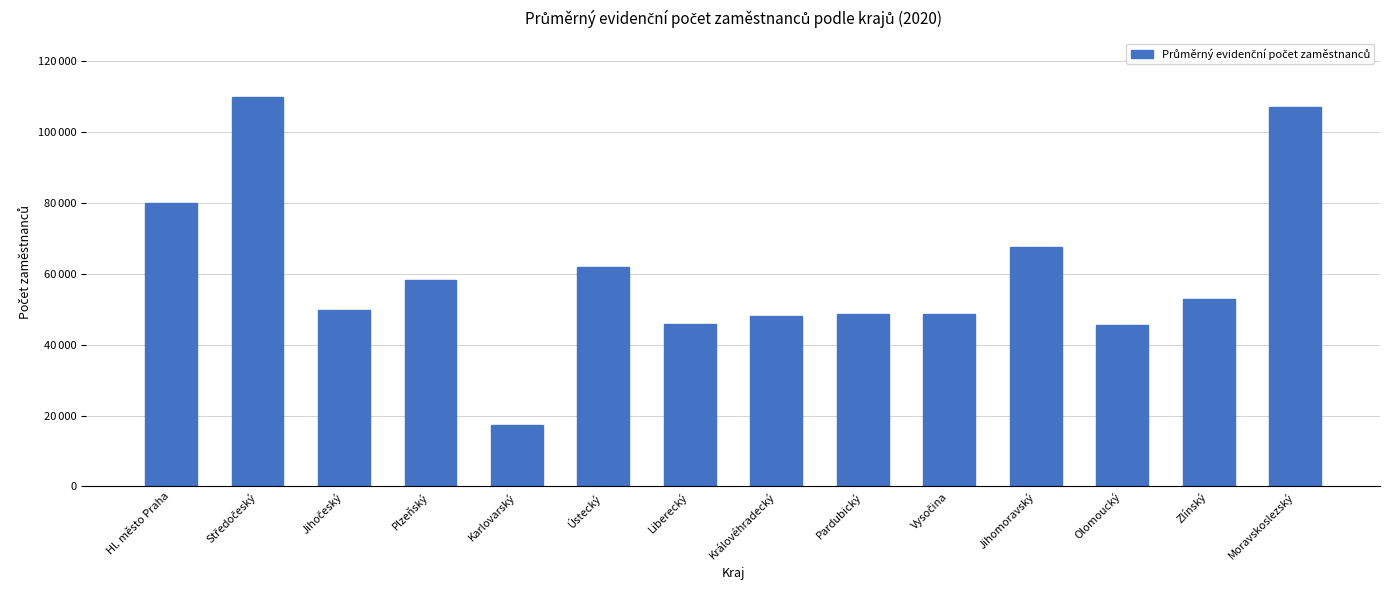

Are the bars horizontal?

No